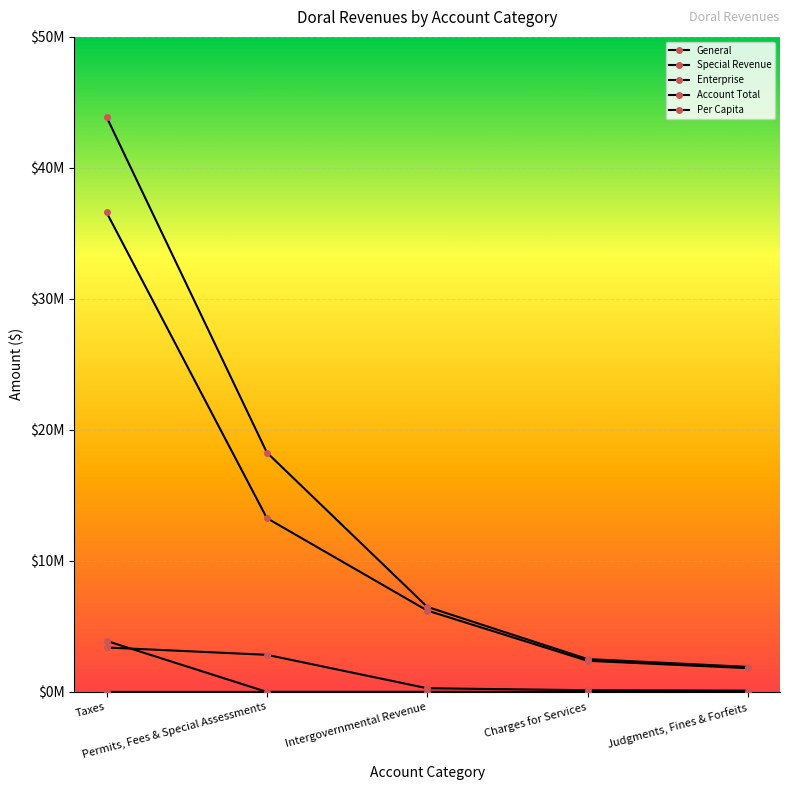

The value of Per Capita at Intergovernmental Revenue is 95.1. True or false?

True